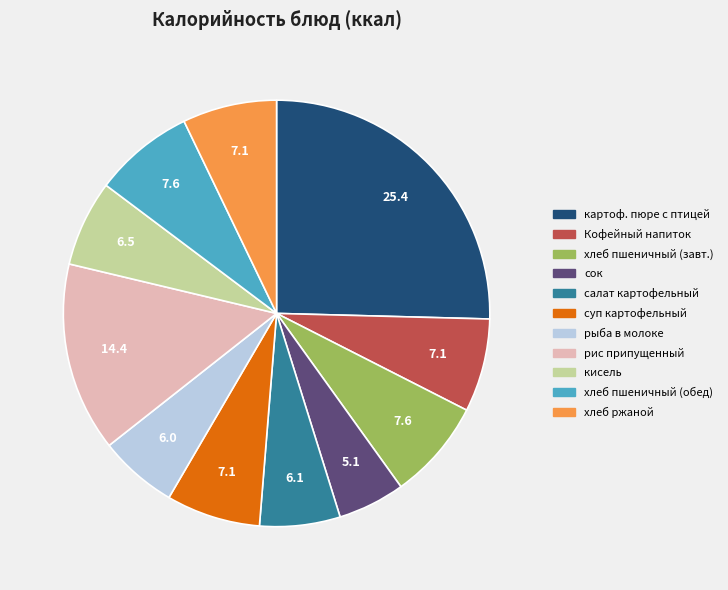

Is there any slice that represents more than half of the pie?

No